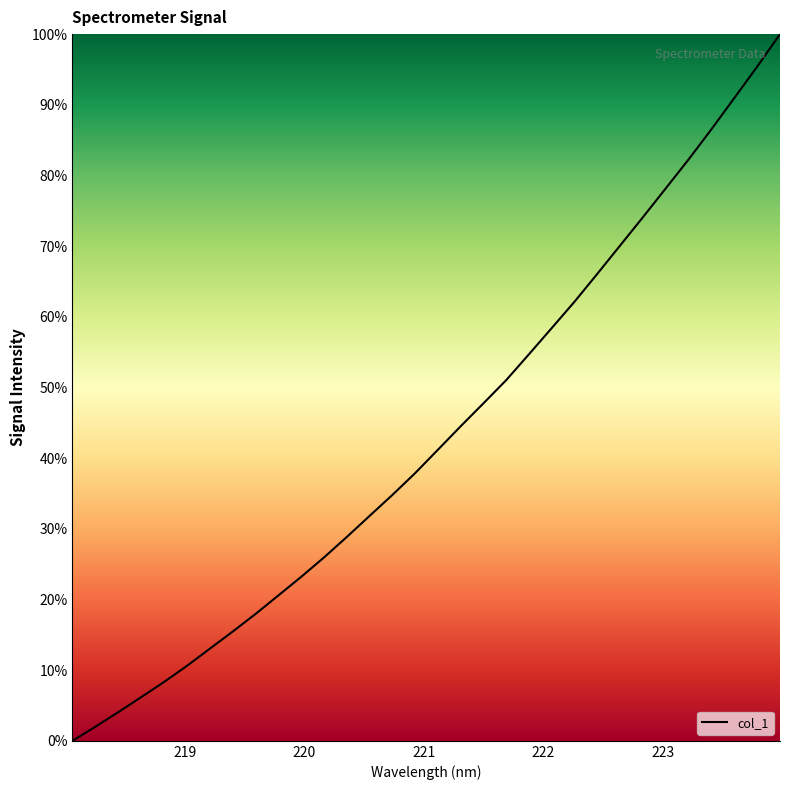

How many lines are shown in the chart?

1